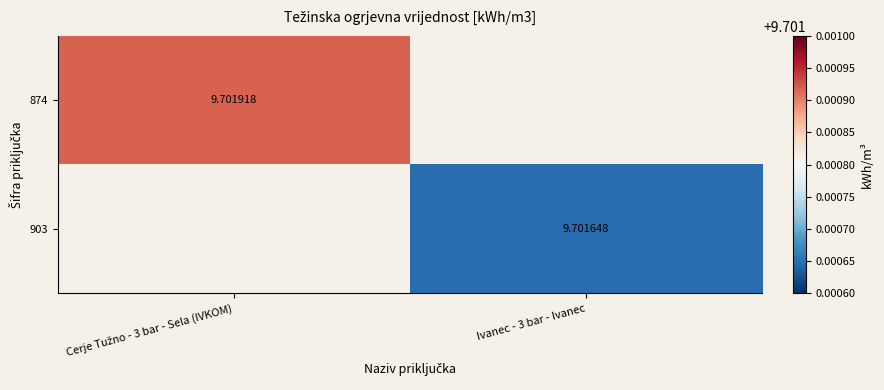

Where is 874 nearest to the value 9?

Cerje Tužno - 3 bar - Sela (IVKOM)